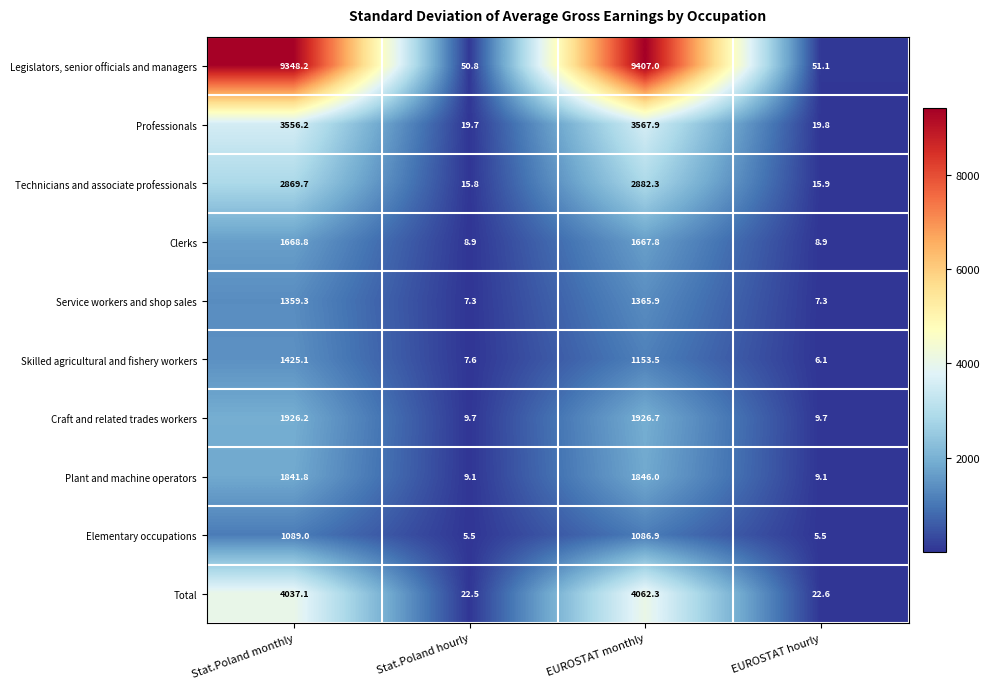

Which series has the largest total across all categories?

Legislators, senior officials and managers